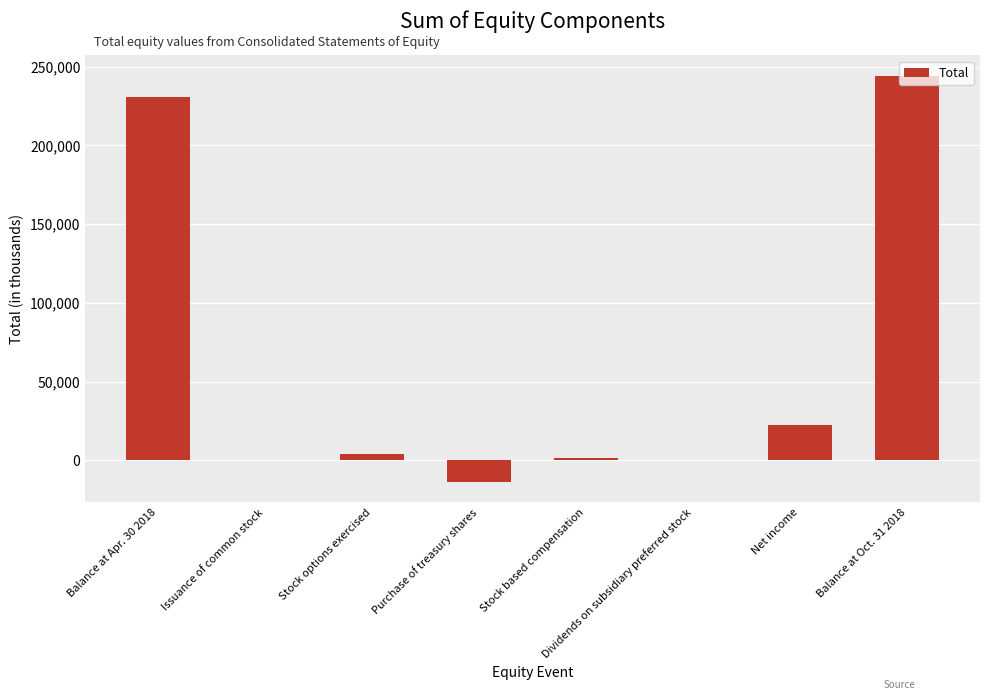

What is the sum of all values?

488620